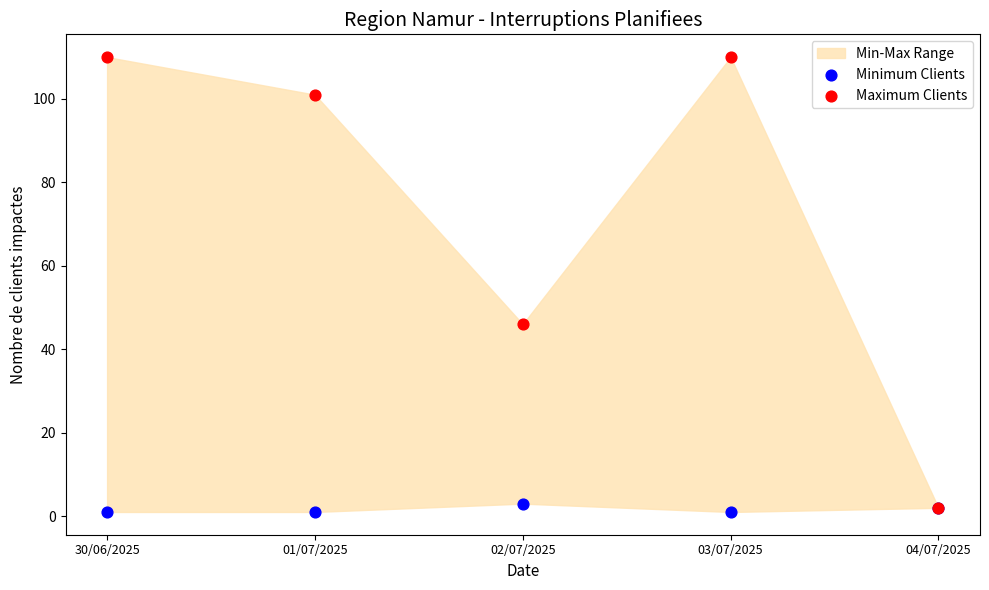

Which series has the largest Y range (max minus min)?

Maximum Clients